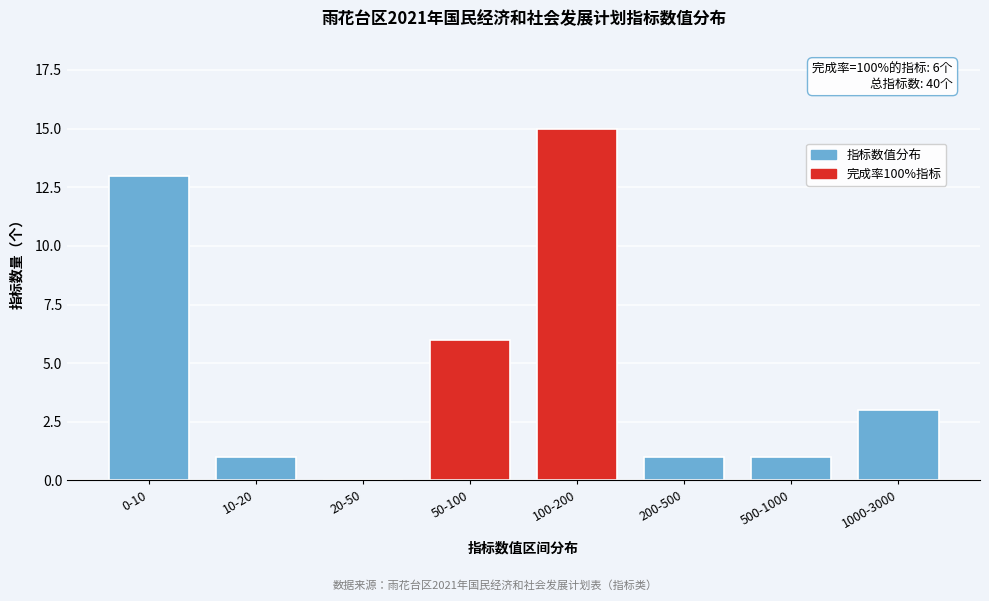

Reading right to left, extract all data points from this chart.

1000-3000=3	500-1000=1	200-500=1	100-200=15	50-100=6	20-50=0	10-20=1	0-10=13